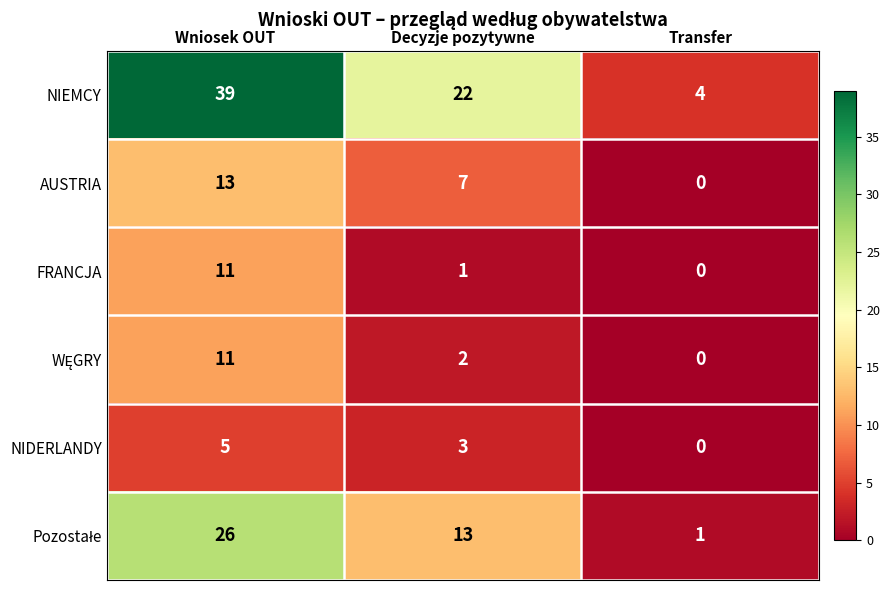

Where is AUSTRIA nearest to the value 6?

Decyzje pozytywne